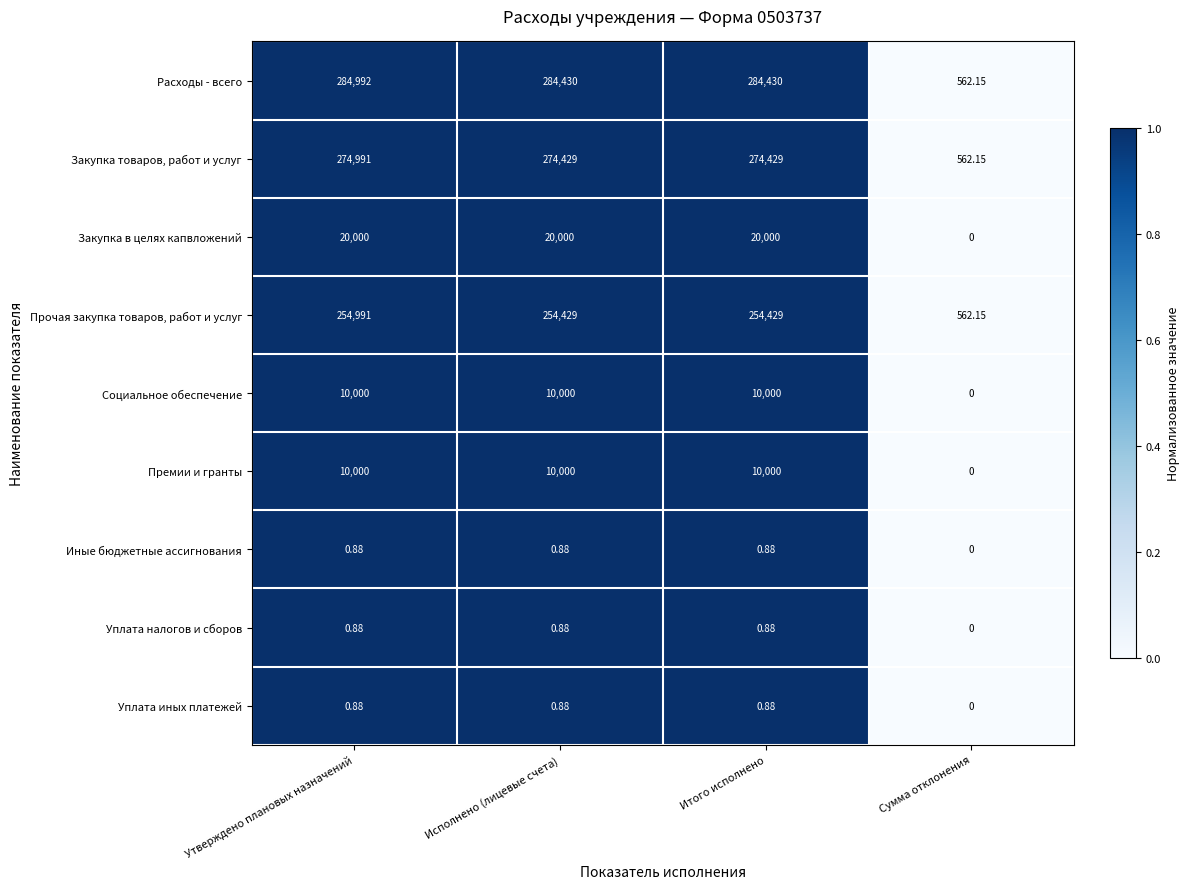

Which series has the largest total across all categories?

Расходы - всего